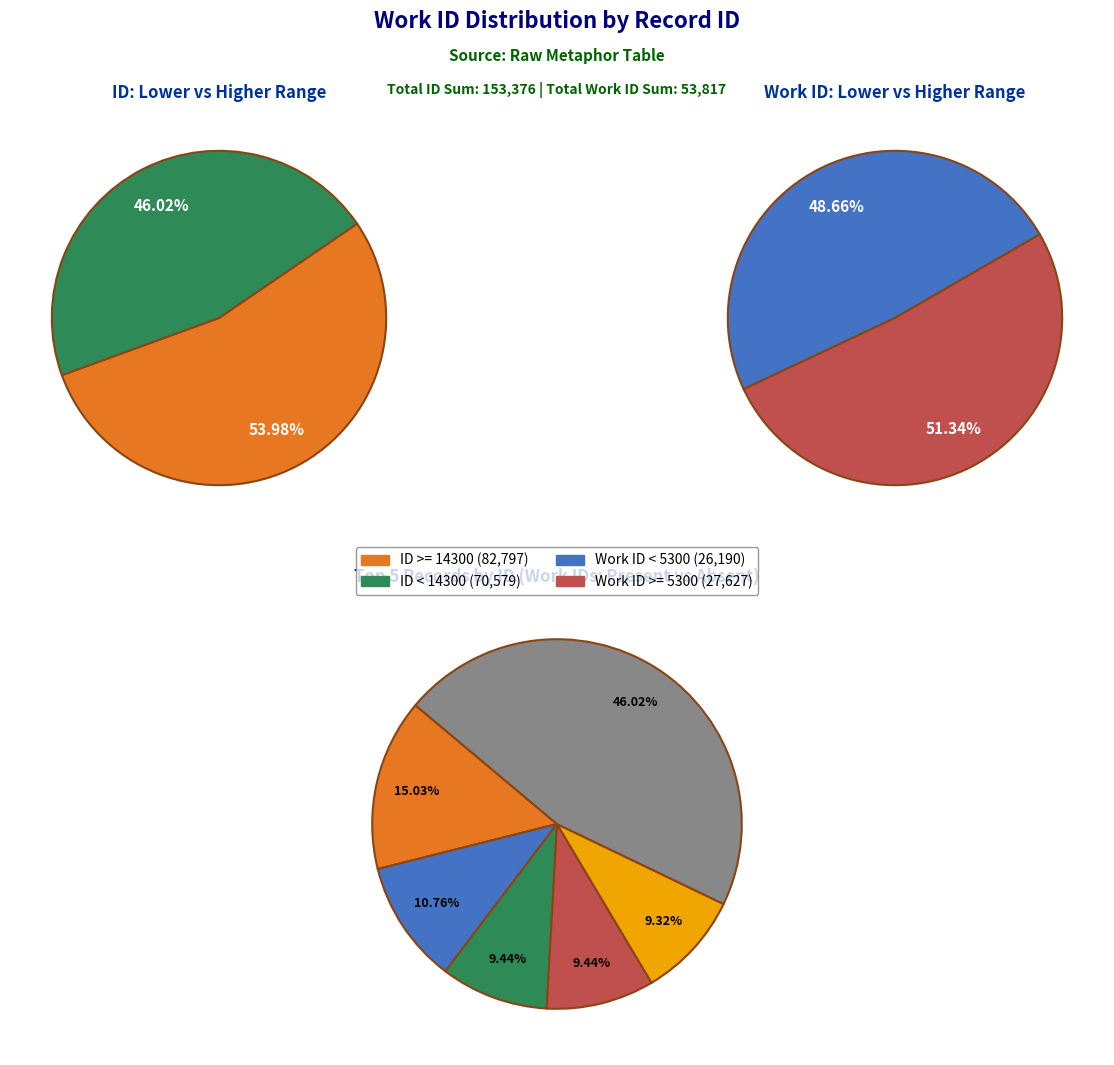

Is it true that 5214 (2) is 20% of the pie?

False